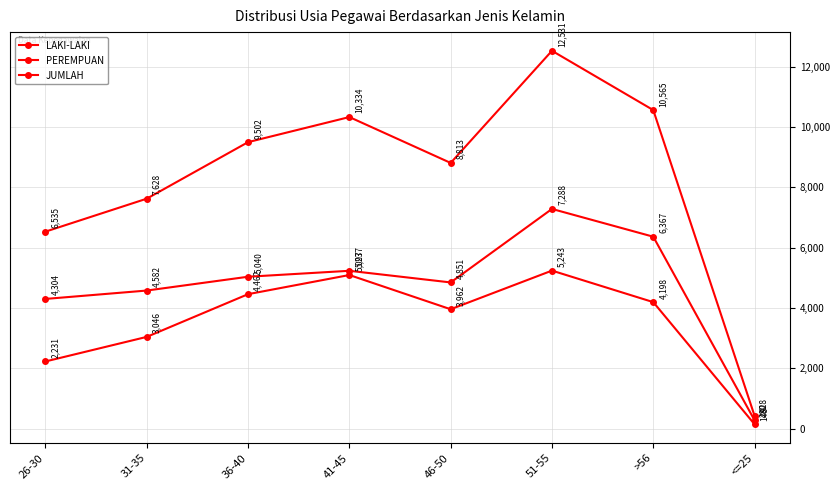

At which category is the sum across all series the highest?

51-55